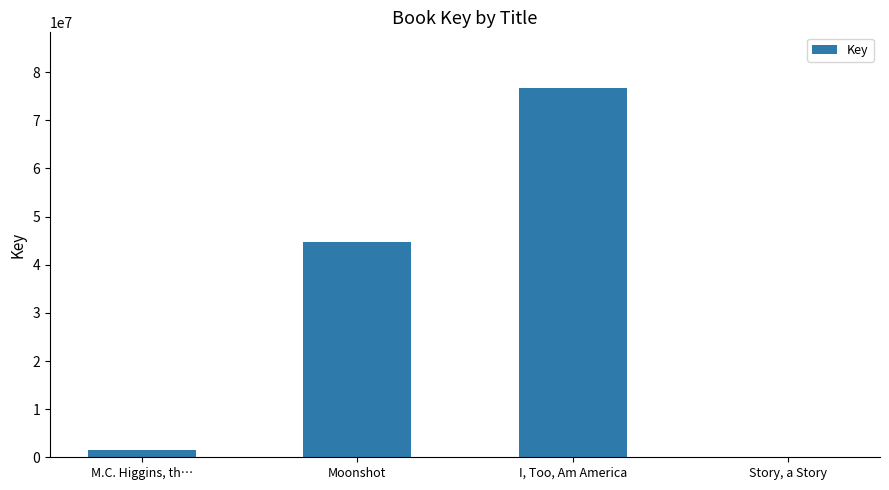

What is the maximum value shown in the chart?

76764312